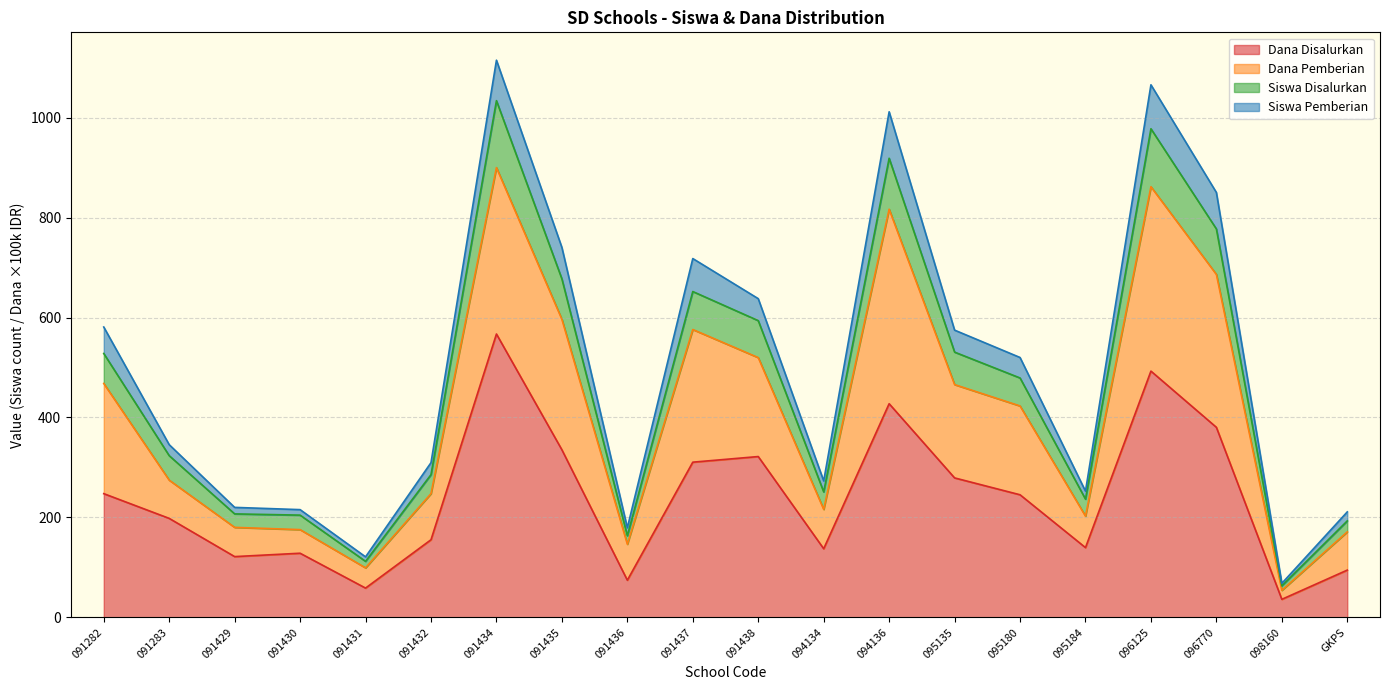

What is the total value across all series at 091282?

581.0